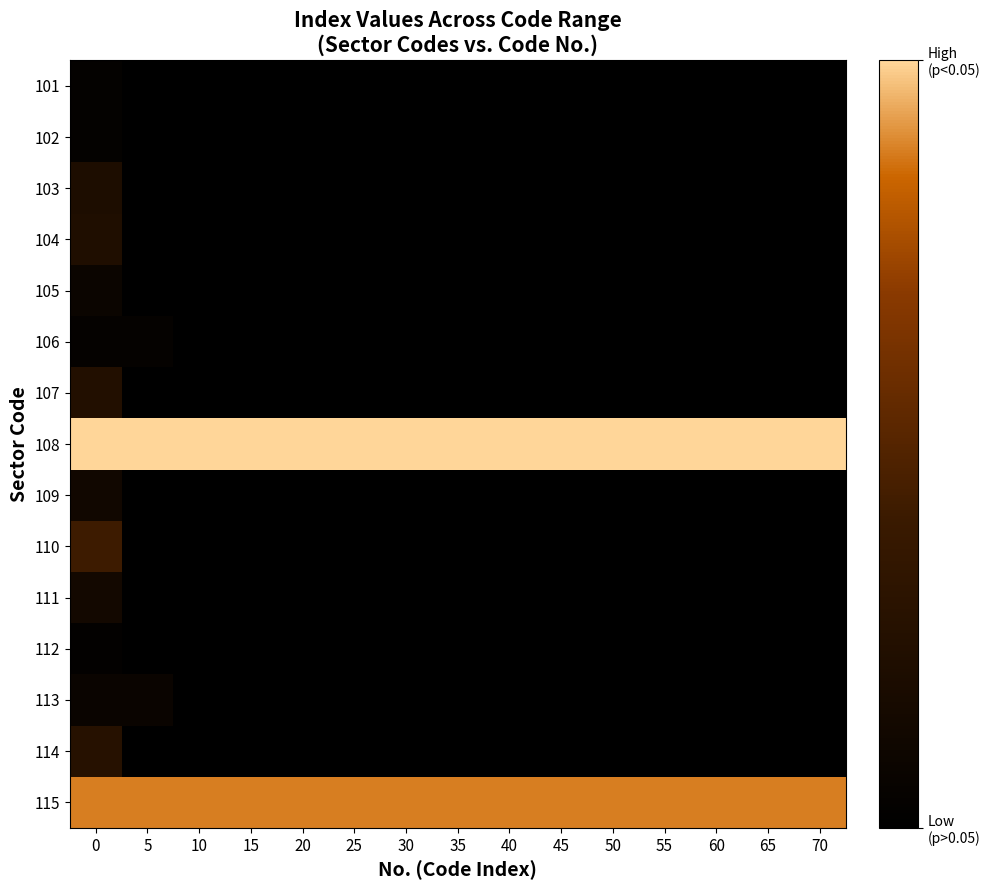

At how many categories does at least one series exceed 0?

15